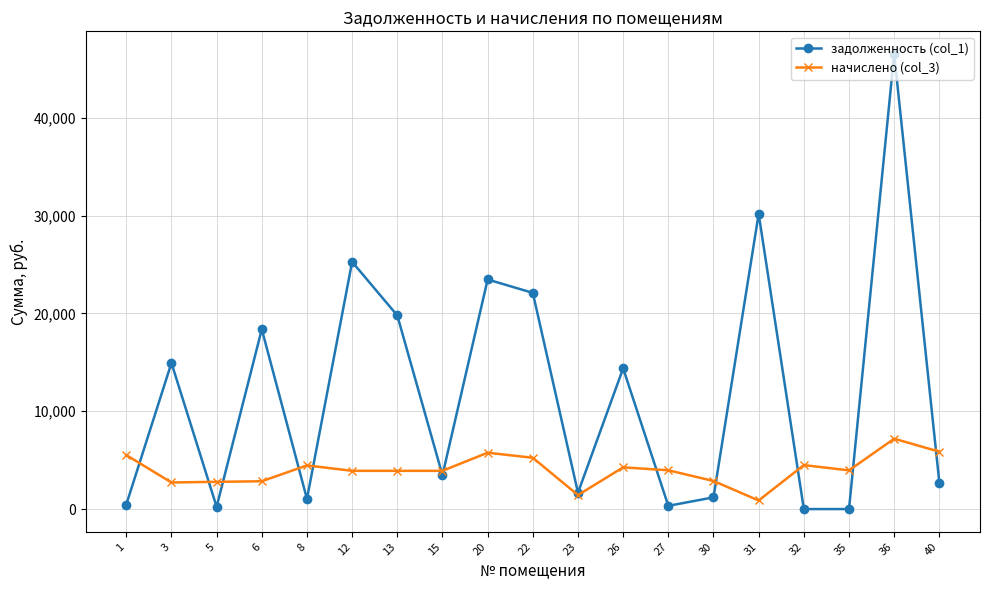

What is the difference between the maximum and minimum values in the начислено (col_3) series?

6312.2